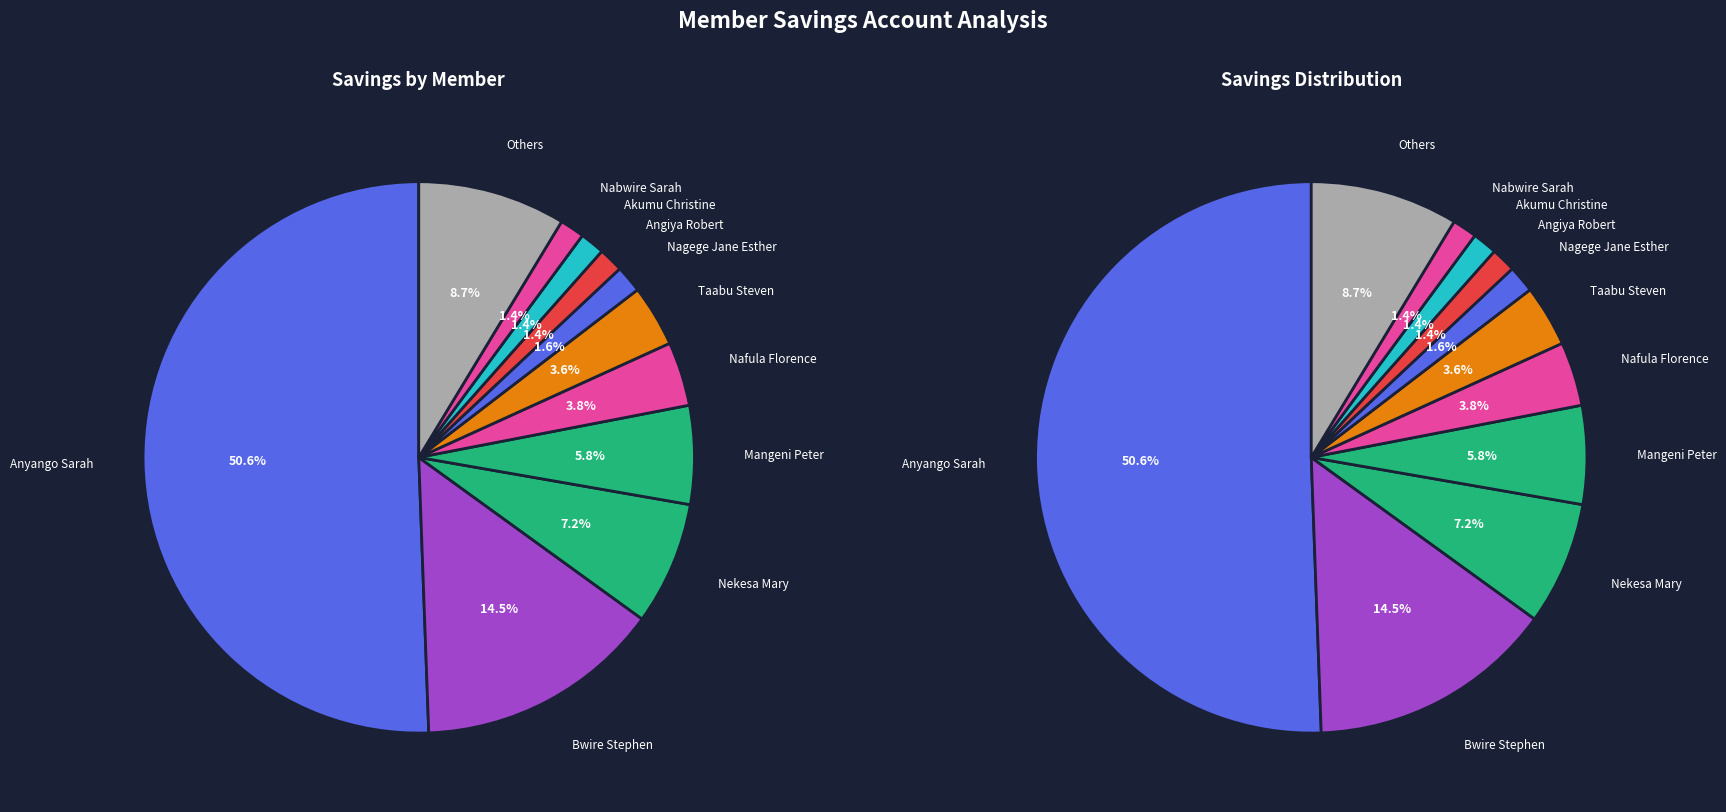

Is the sum of Mangeni Peter and Wesoga Benard greater than half?

No